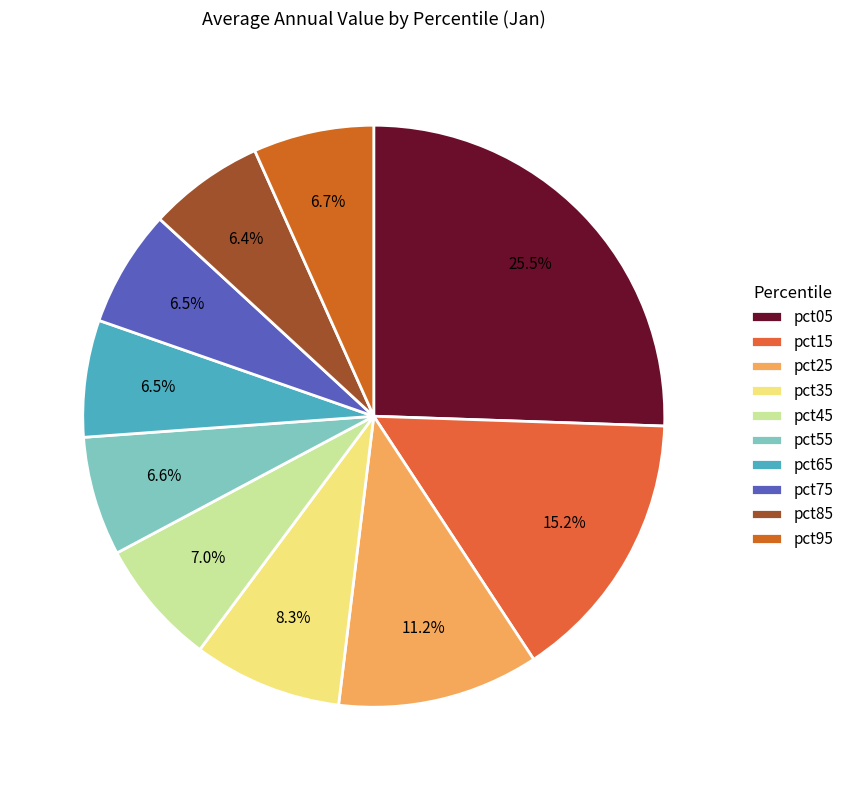

Rank the categories by value from lowest to highest.

pct85, pct65, pct75, pct55, pct95, pct45, pct35, pct25, pct15, pct05